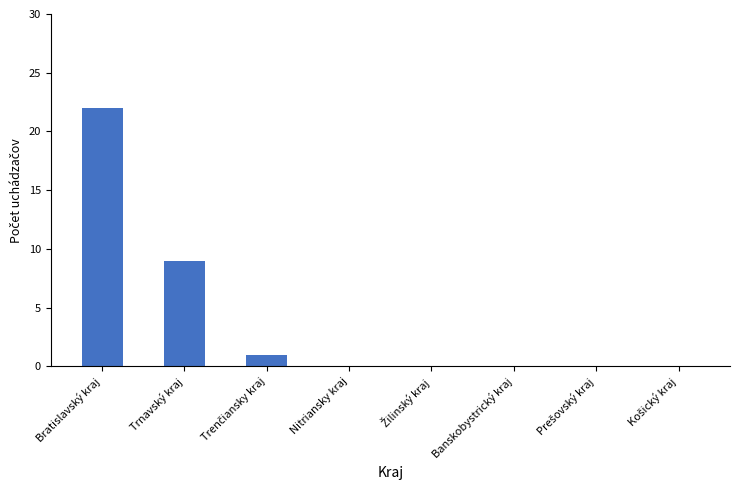

Reading left to right, extract all data points from this chart.

22	9	1	0	0	0	0	0